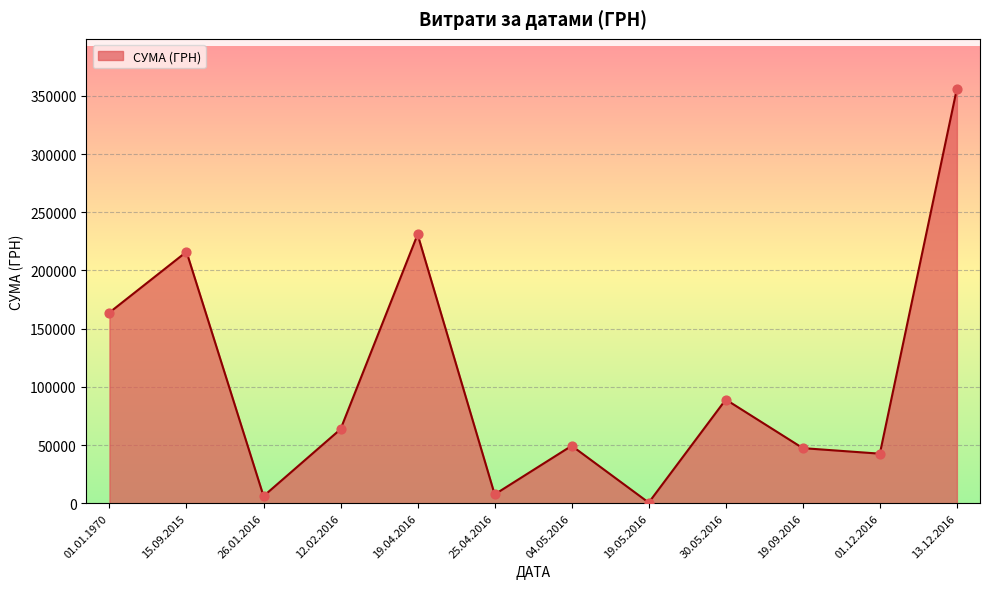

What is the ratio of the value at 19.09.2016 to the value at 01.01.1970?

0.3